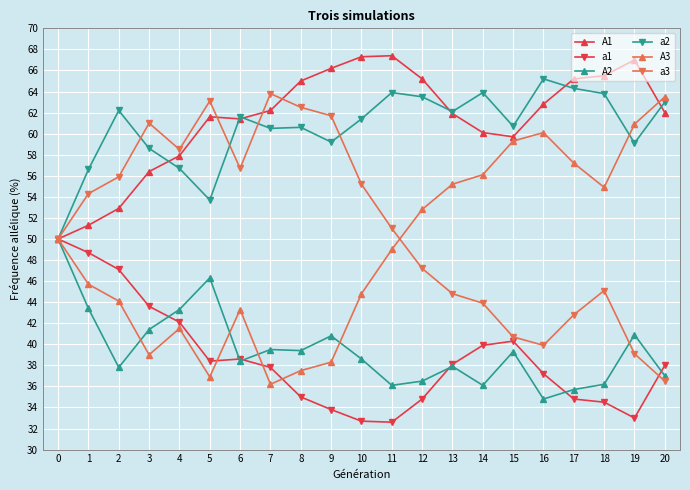

Does the chart display data point markers on the line(s)?

Yes